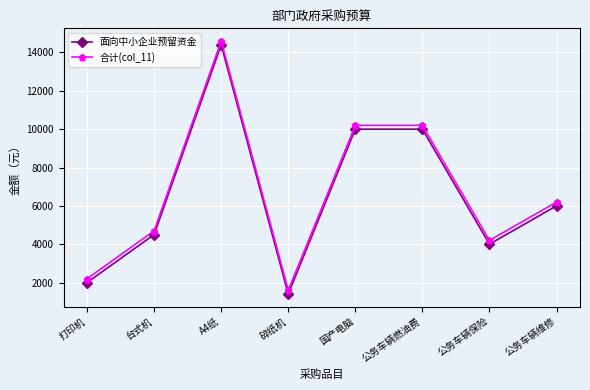

What is the smallest value displayed?

1400